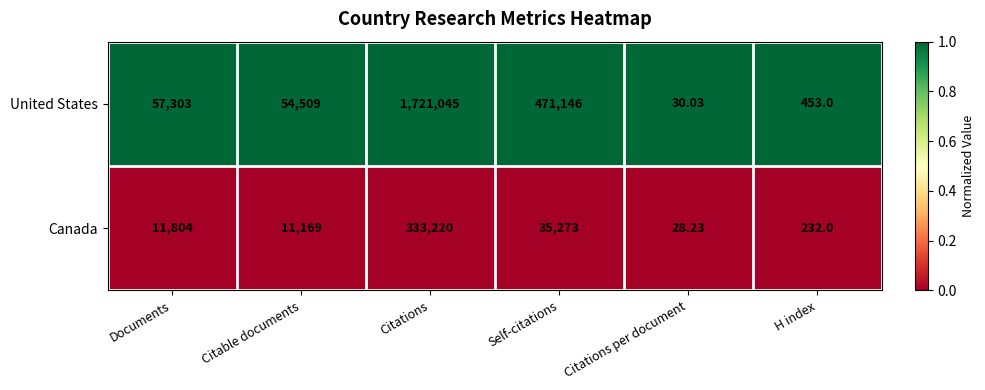

Which series has the widest spread of values?

United States